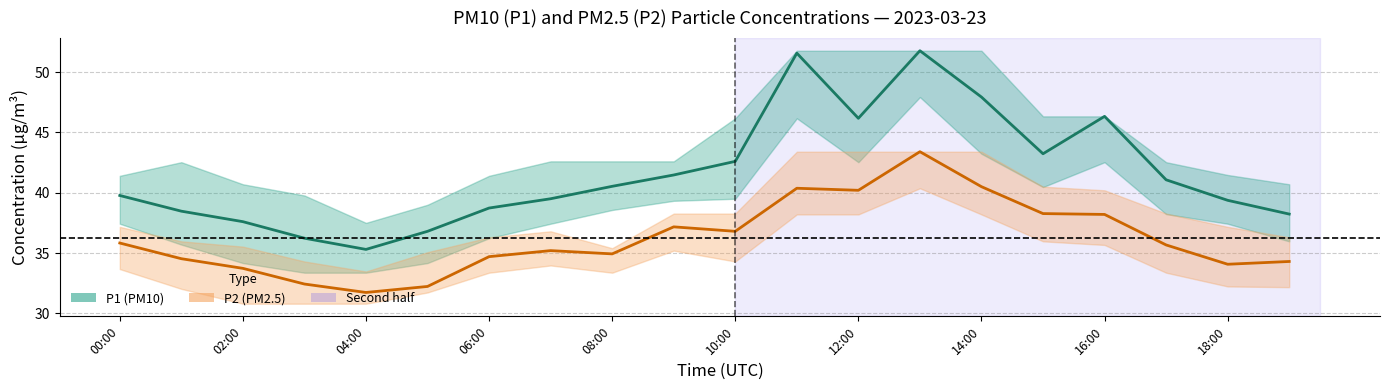

Which series has the widest spread of values?

P1 (PM10)